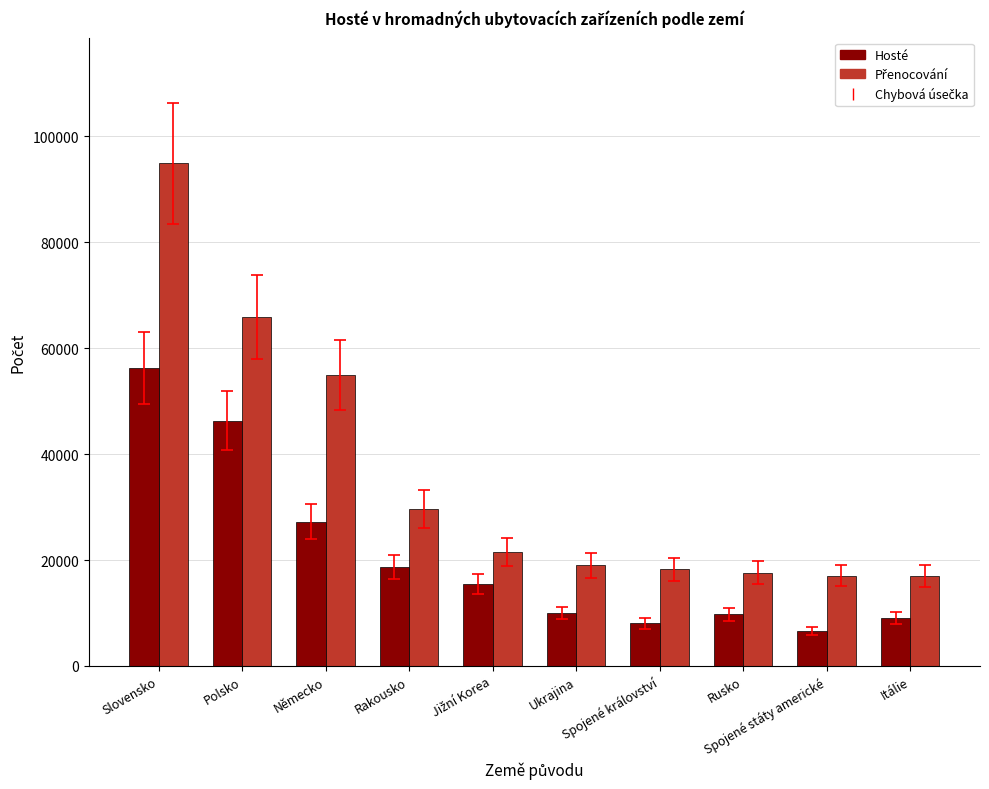

What is the difference between the maximum and minimum values in the Hosté series?

49645